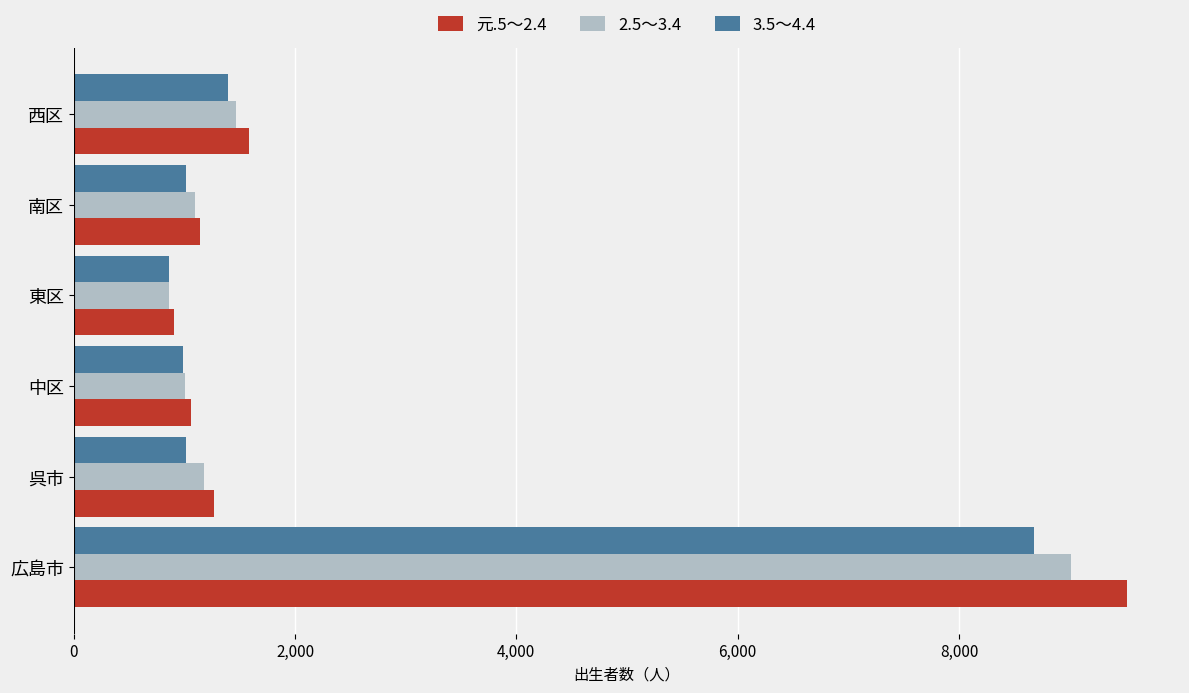

What is the total value across all series at 呉市?

3459